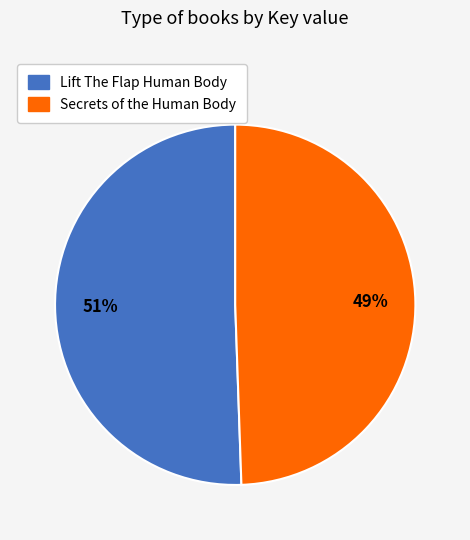

To the nearest percent, what is the combined percentage of Secrets of the Human Body and Lift The Flap Human Body?

100%